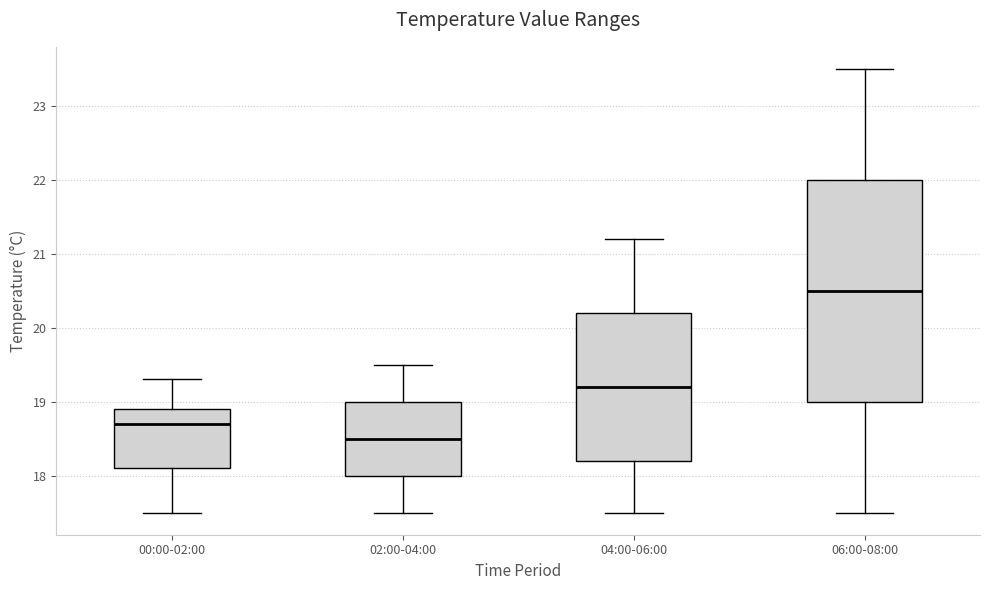

Reading left to right, read every box against the y-axis: the position of its median line, the range the box covers, and the ends of its whiskers. The values are not printed on the chart, so give them approximately, as read against the axis.

00:00-02:00: median 18.7, box 18.1 to 18.9, whiskers 17.5 to 19.3
02:00-04:00: median 18.5, box 18.0 to 19.0, whiskers 17.5 to 19.5
04:00-06:00: median 19.2, box 18.2 to 20.2, whiskers 17.5 to 21.2
06:00-08:00: median 20.5, box 19.0 to 22.0, whiskers 17.5 to 23.5